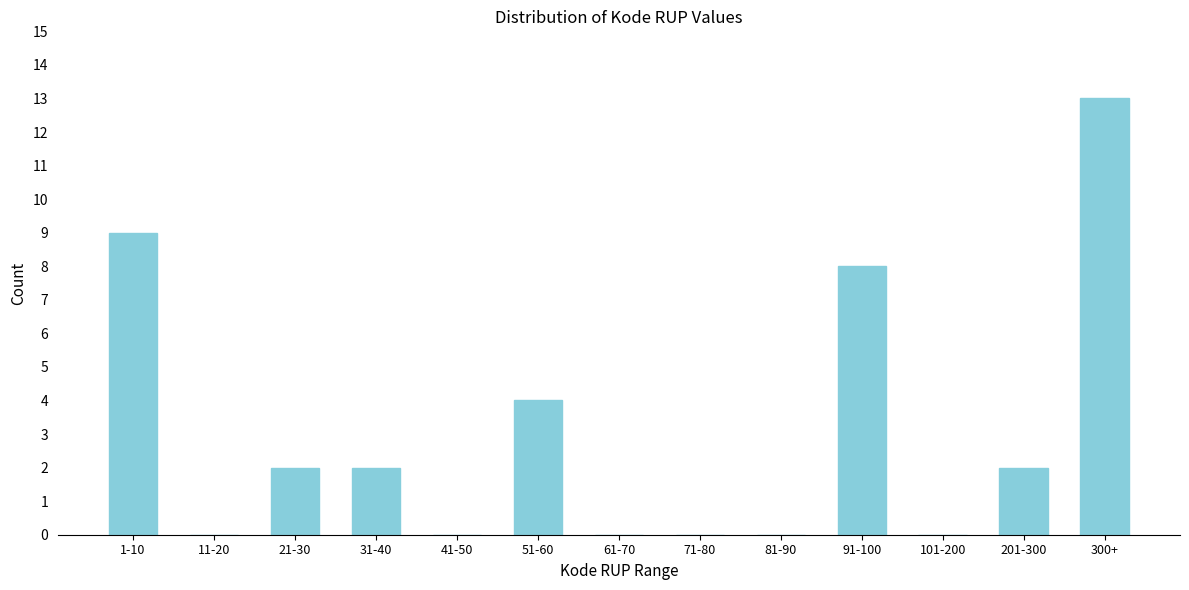

Reading left to right, transcribe all the data shown in this chart.

1-10=9	11-20=0	21-30=2	31-40=2	41-50=0	51-60=4	61-70=0	71-80=0	81-90=0	91-100=8	101-200=0	201-300=2	300+=13